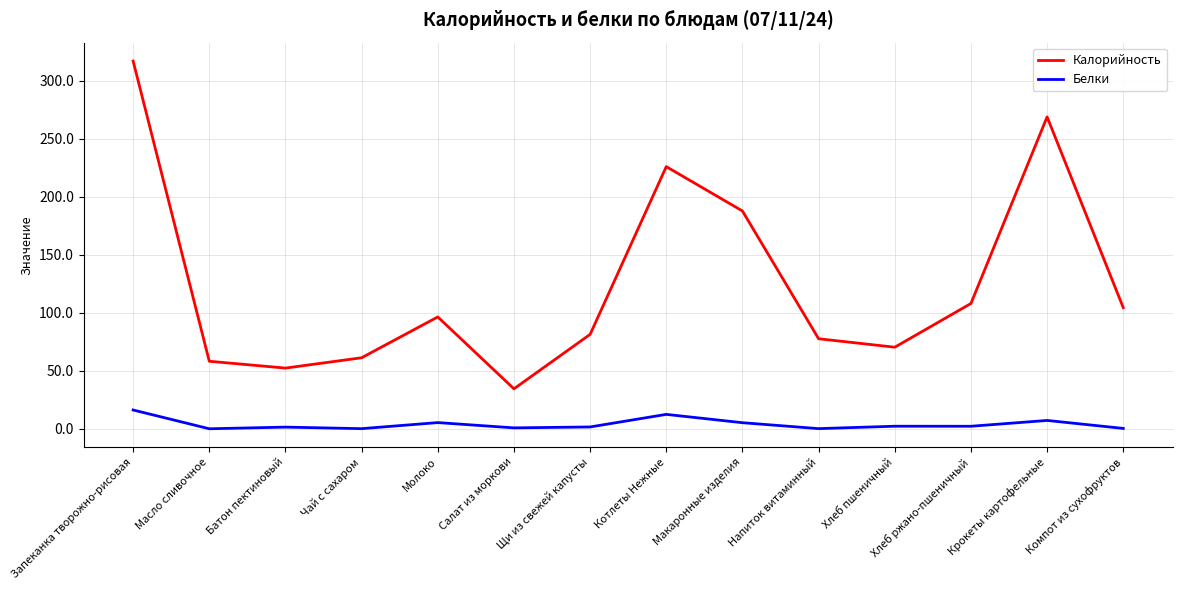

Which category has the lowest value in the Калорийность series?

Салат из моркови